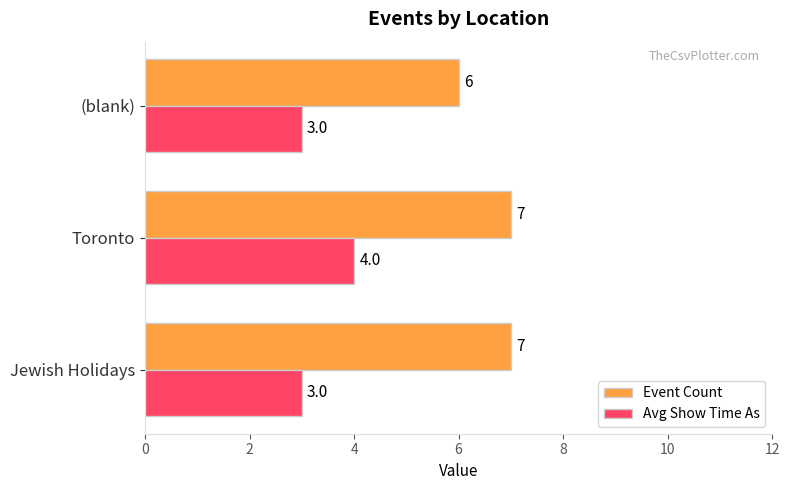

The value of Avg Show Time As at Jewish Holidays is 3. True or false?

True